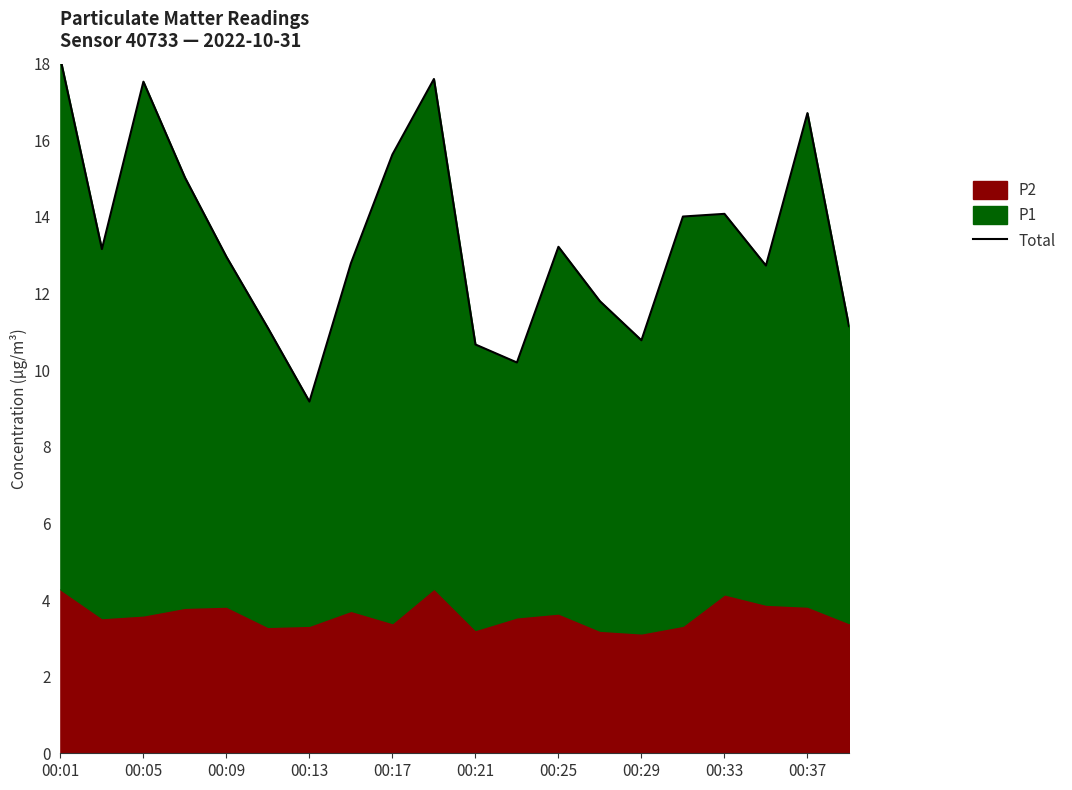

Where is the first local maximum?

00:05